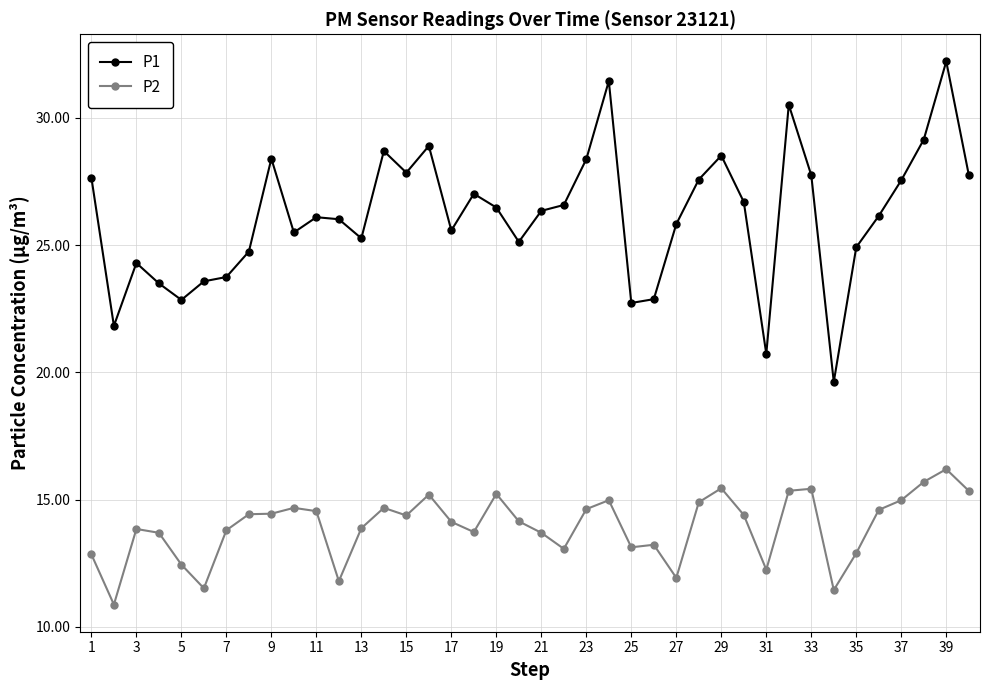

List the series in order of their overall mean, highest first.

P1, P2